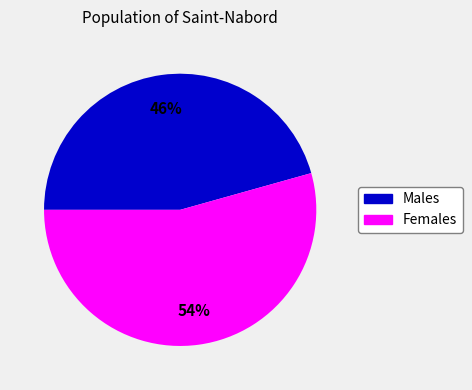

To the nearest percent, what is the average slice percentage?

50%